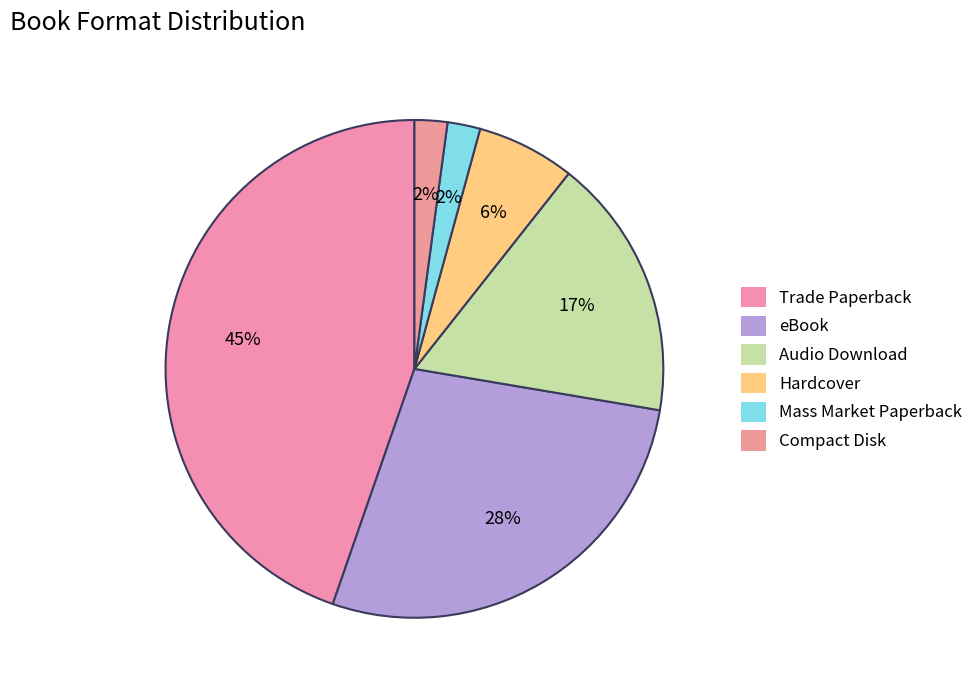

The Mass Market Paperback slice represents 15% of the pie. True or false?

False